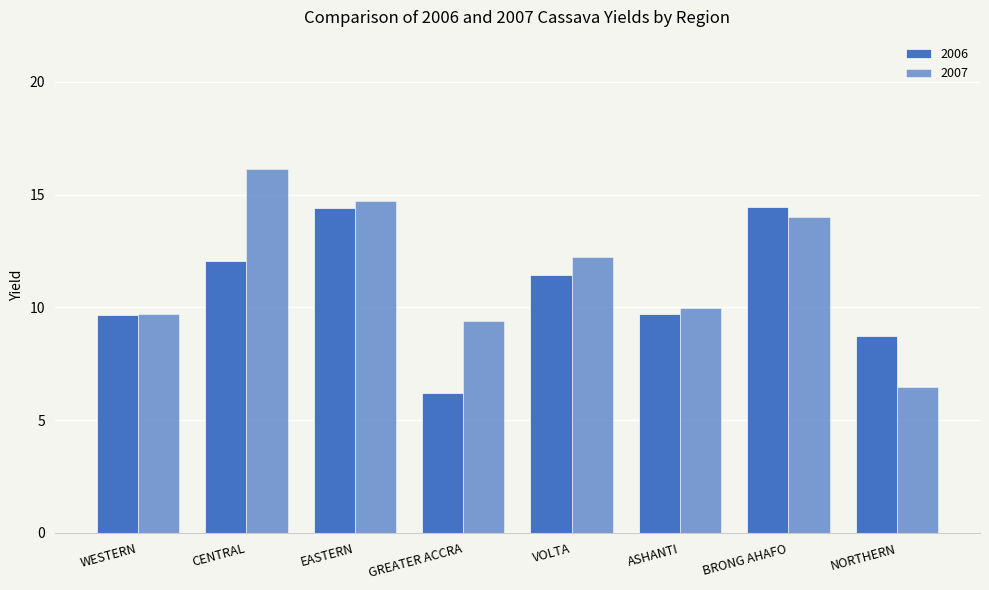

How many bars are there in each group?

2